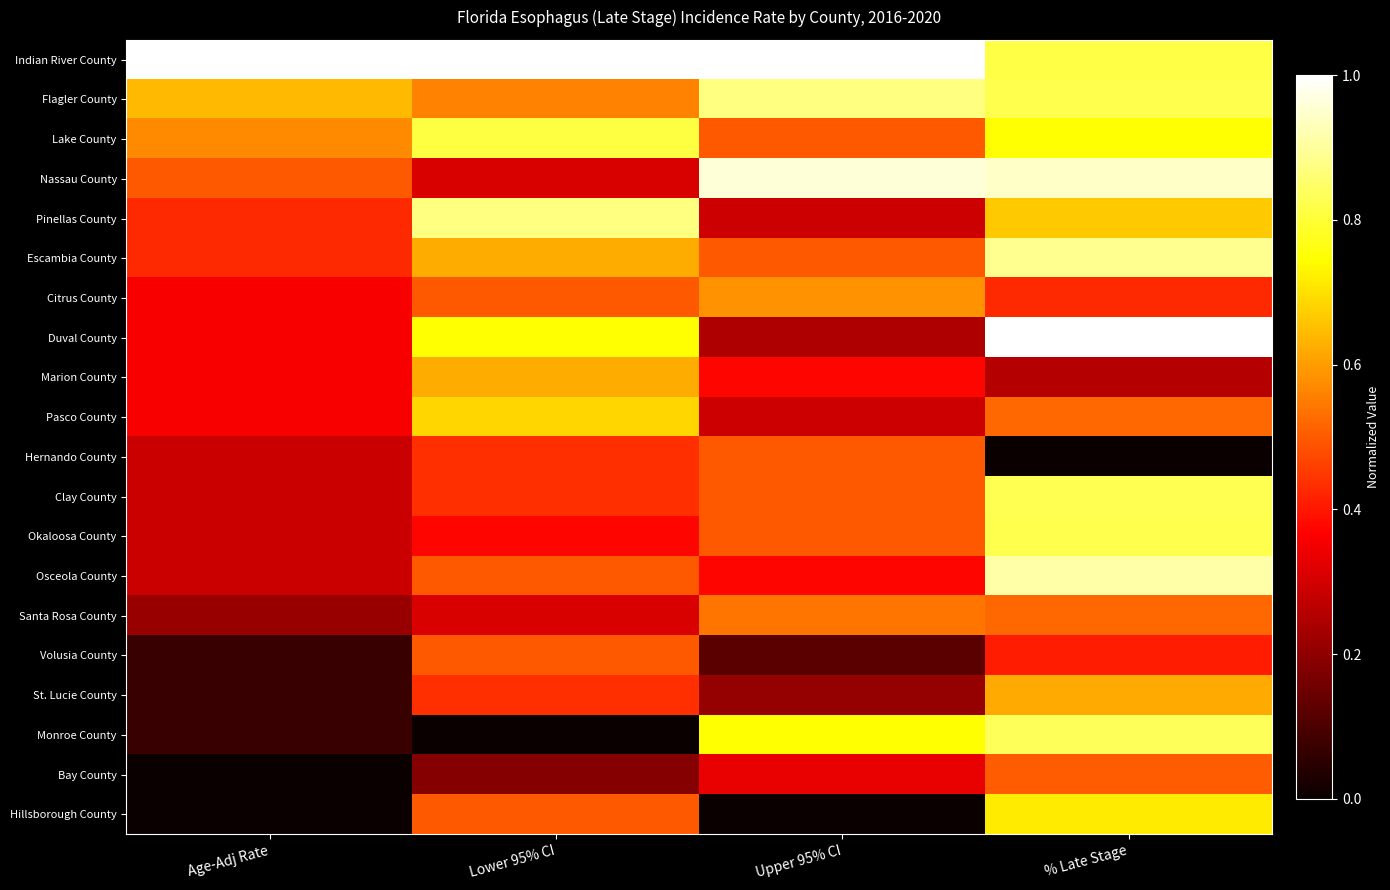

Between Age-Adj Rate and % Late Stage, which is larger?

Age-Adj Rate